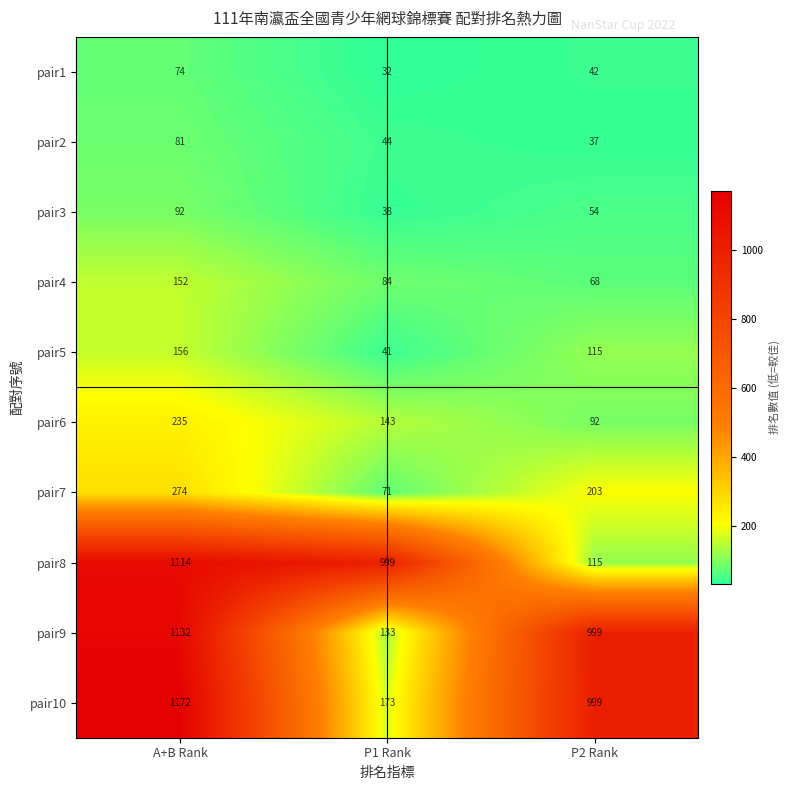

At A+B Rank, list the series in order from smallest to largest.

pair1, pair2, pair3, pair4, pair5, pair6, pair7, pair8, pair9, pair10